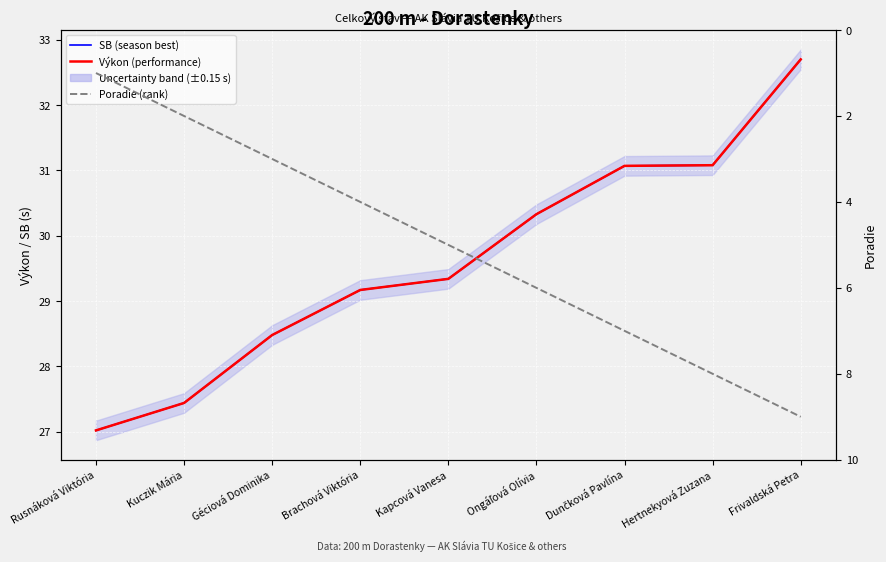

Which category has the highest value across all series?

Frivaldská Petra